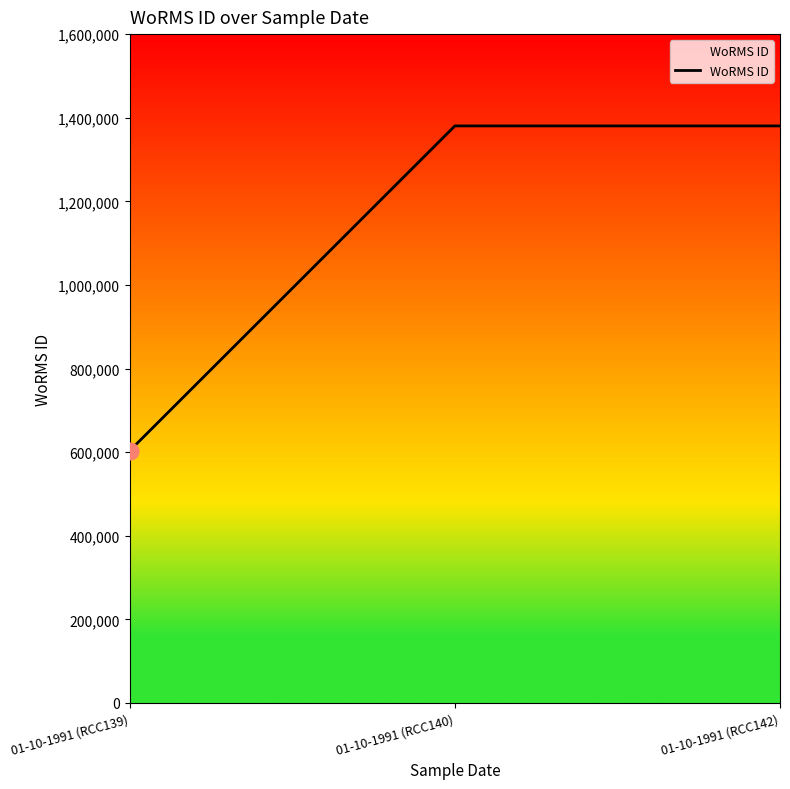

Does the chart display data point markers on the line(s)?

No